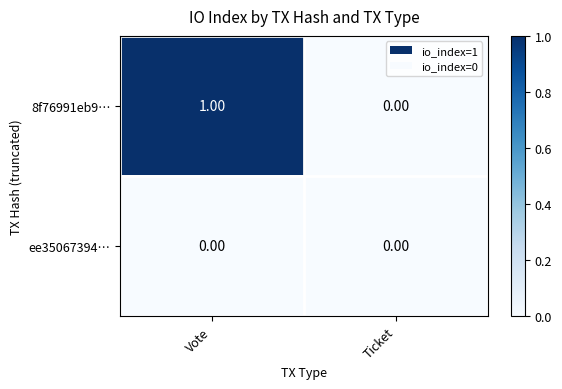

Which series changed the most between Vote and Ticket?

8f76991eb9…